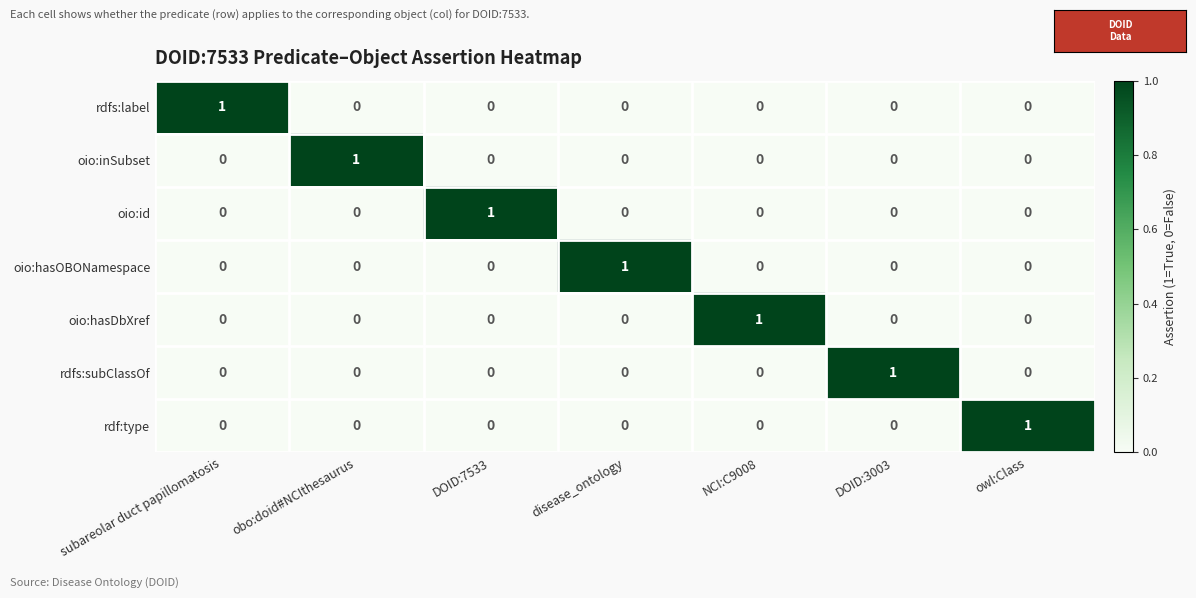

True or false: oio:inSubset has a value of 0 at DOID:3003.

True